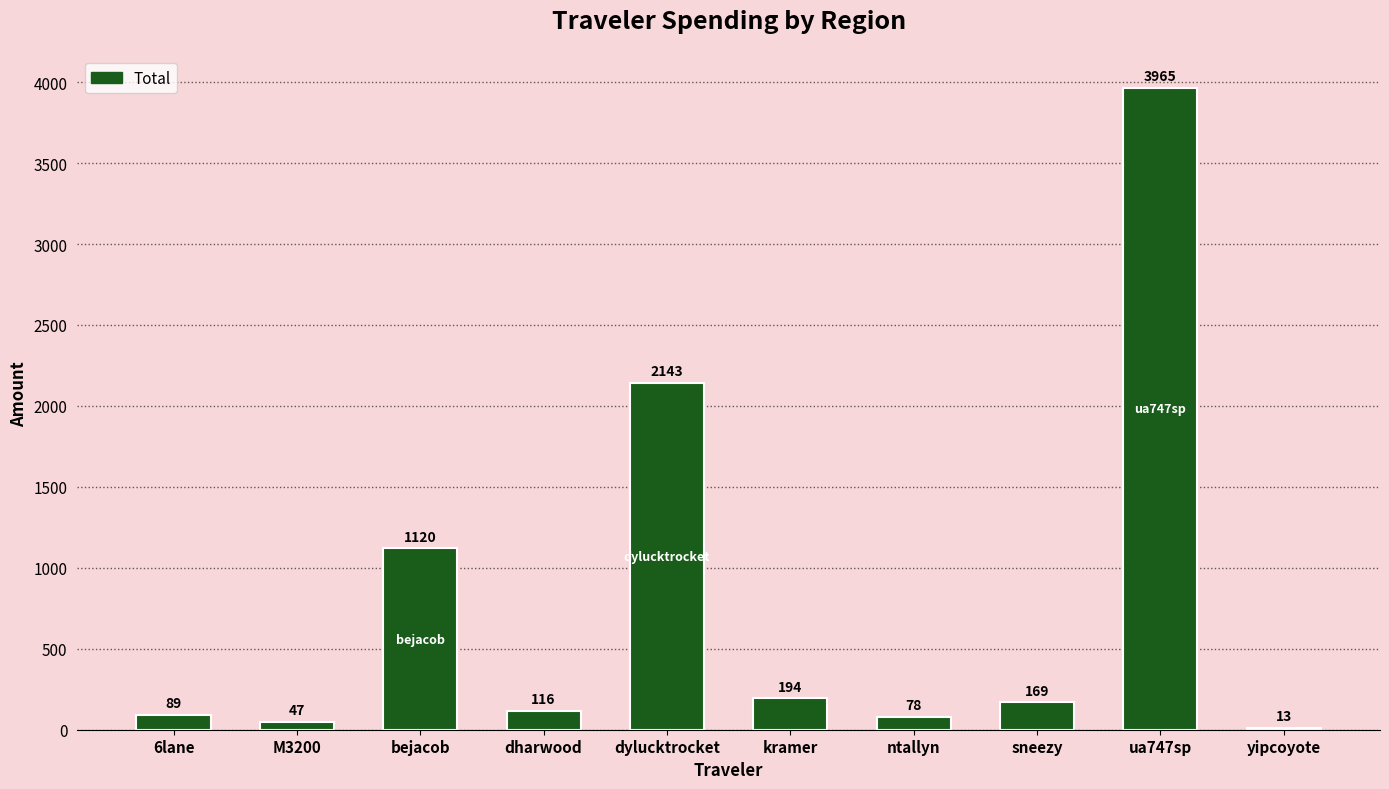

List the labels in order of value, largest first.

ua747sp, dylucktrocket, bejacob, kramer, sneezy, dharwood, 6lane, ntallyn, M3200, yipcoyote